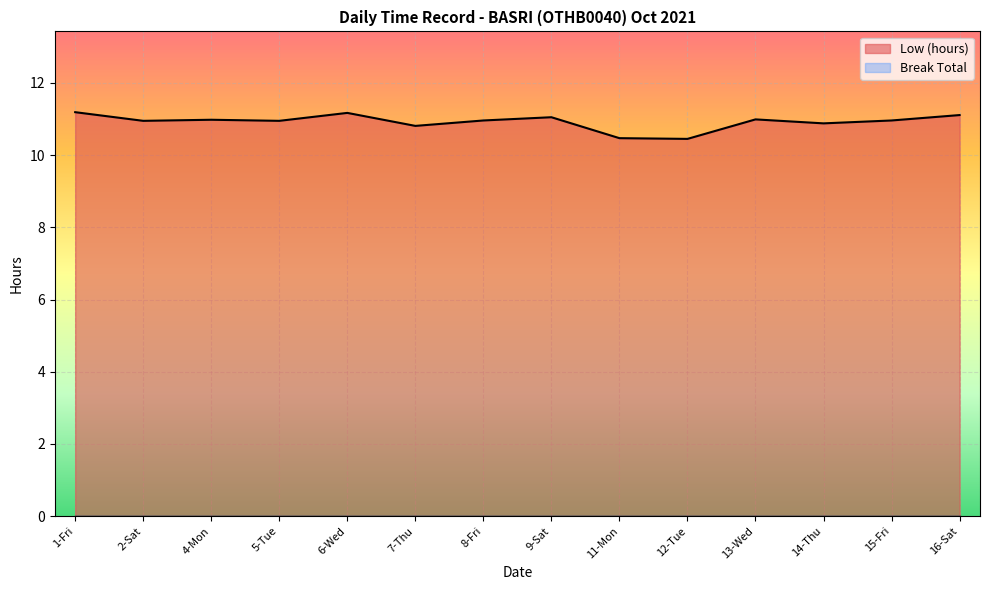

At which label is the value closest to 10?

12-Tue